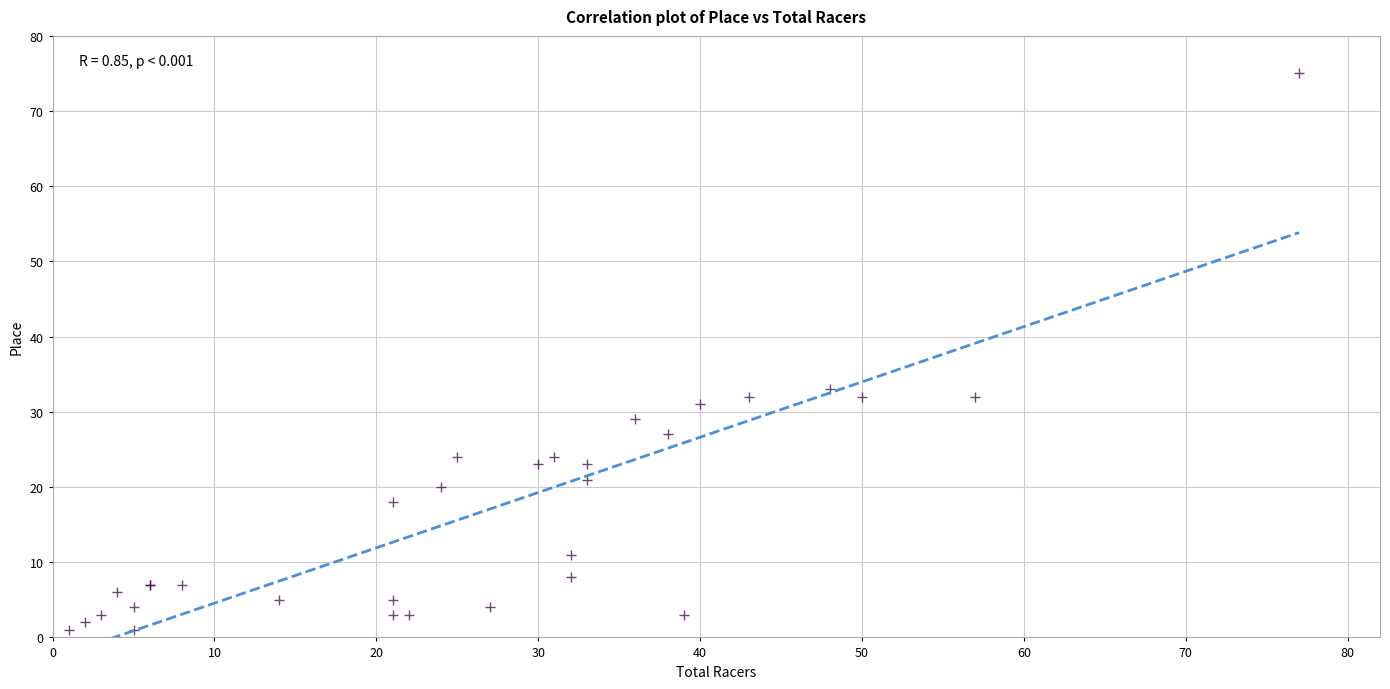

What Y value in the scatter plot is closest to 38?

33